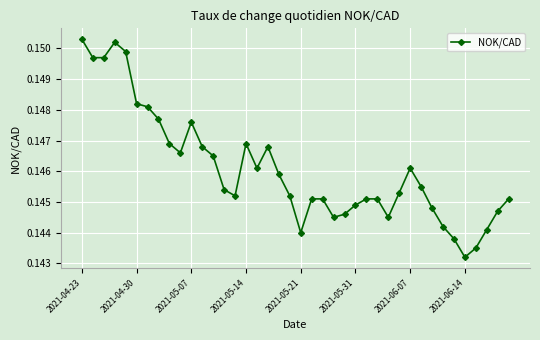

True or false: there are more than 0 points higher than both neighbors.

True